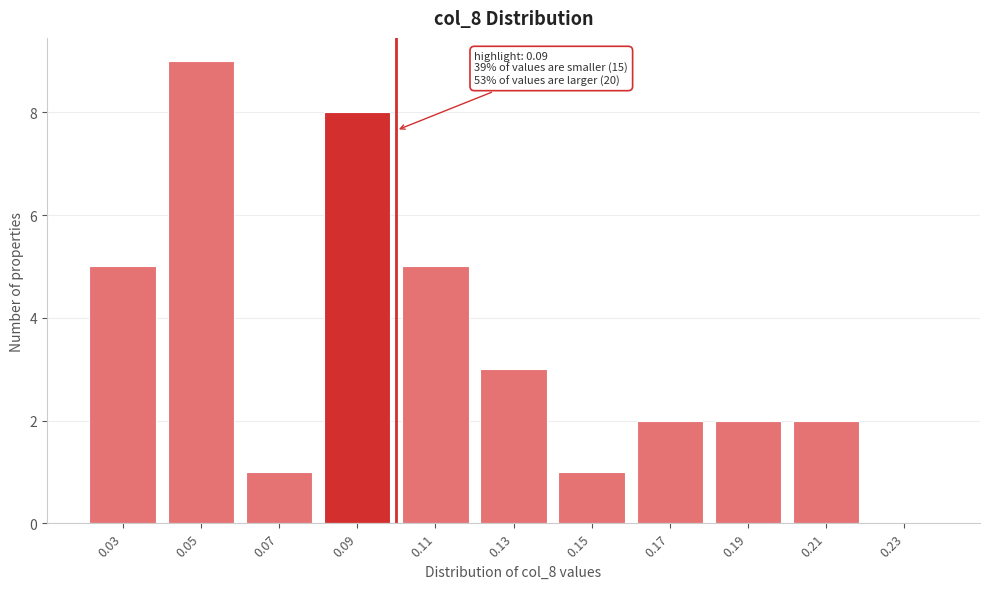

Reading left to right, transcribe all the data shown in this chart.

0.03=5	0.05=9	0.07=1	0.09=8	0.11=5	0.13=3	0.15=1	0.17=2	0.19=2	0.21=2	0.23=0